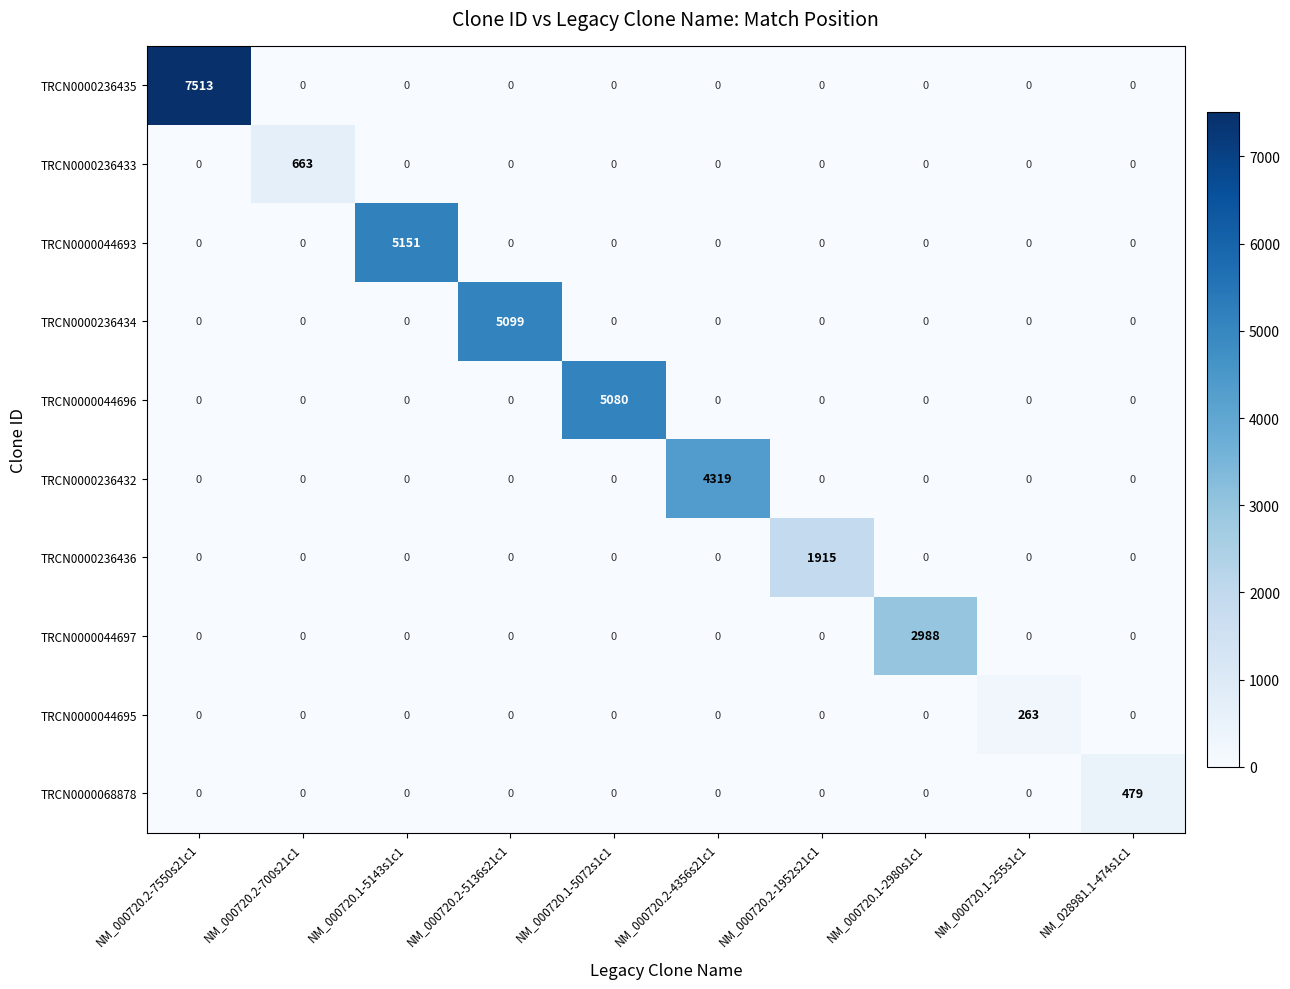

Rank the series by their maximum value, from lowest to highest.

TRCN0000044695, TRCN0000068878, TRCN0000236433, TRCN0000236436, TRCN0000044697, TRCN0000236432, TRCN0000044696, TRCN0000236434, TRCN0000044693, TRCN0000236435